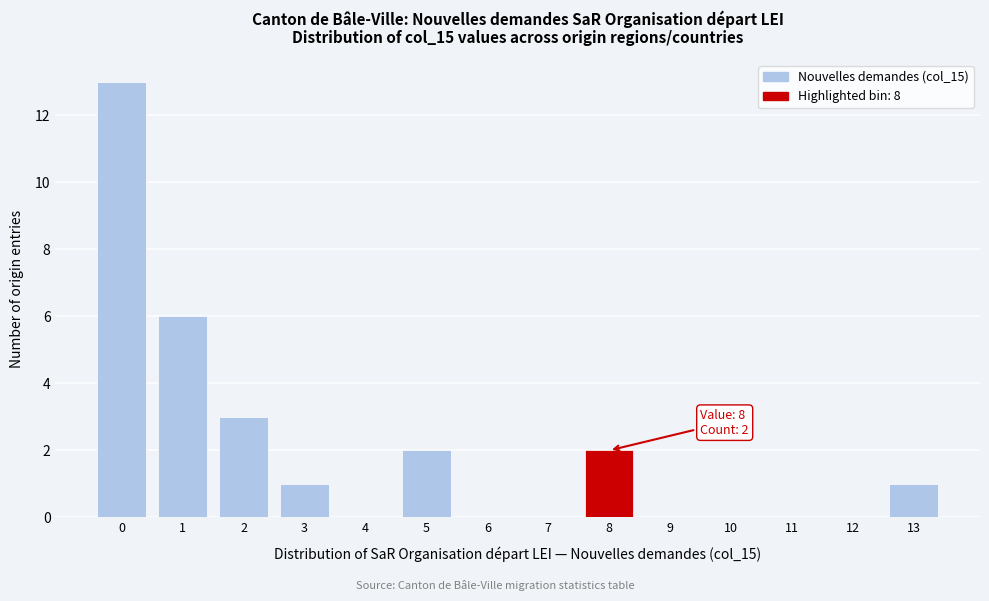

Reading left to right, what are all the values shown in this chart?

0=13	1=6	2=3	3=1	4=0	5=2	6=0	7=0	8=2	9=0	10=0	11=0	12=0	13=1